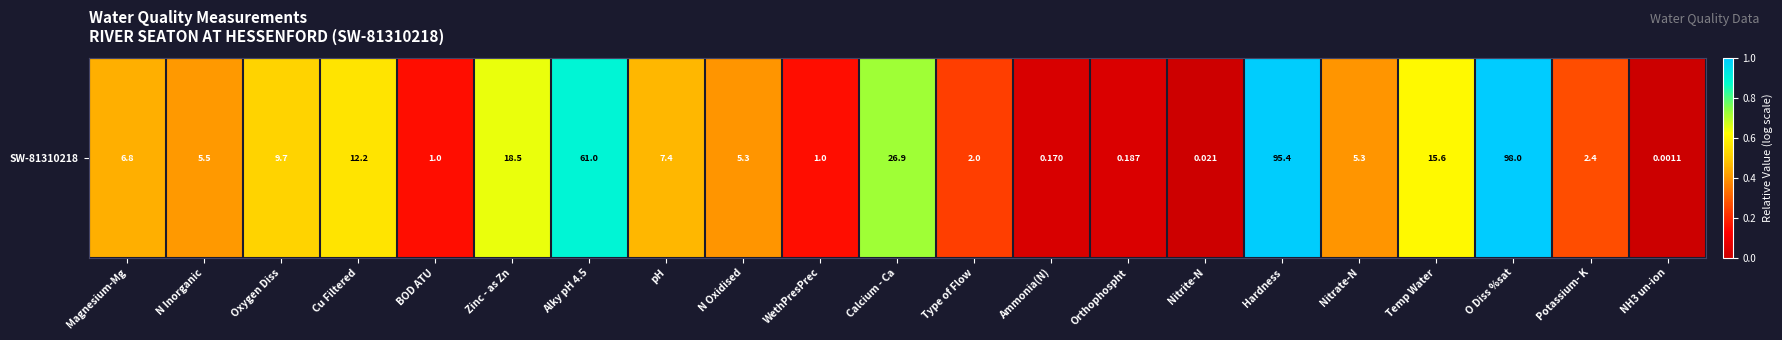

Read the value at Zinc - as Zn.

0.6